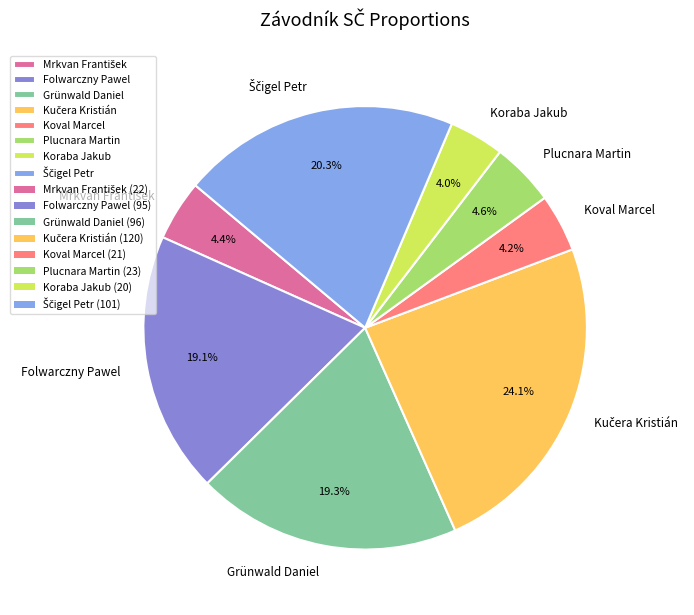

How much of the chart is everything except Koraba Jakub?

96.0%